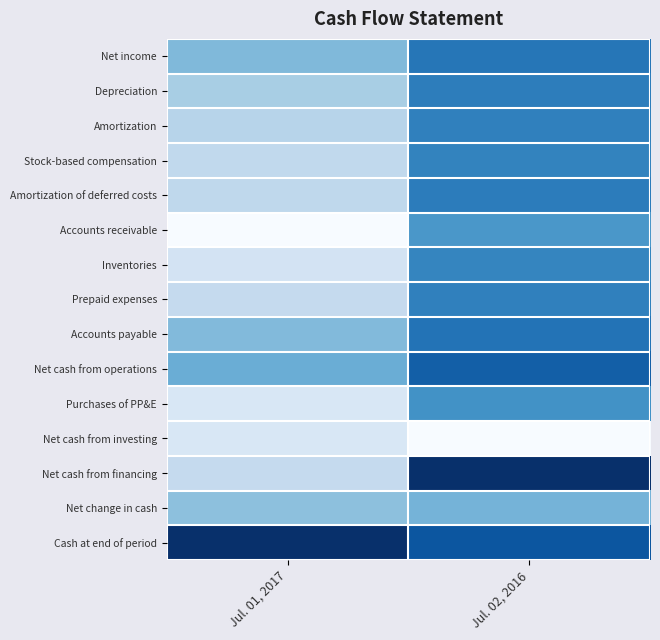

At Jul. 02, 2016, list the series in order from largest to smallest.

Net cash from financing, Cash at end of period, Net cash from operations, Accounts payable, Net income, Amortization of deferred costs, Depreciation, Prepaid expenses, Amortization, Stock-based compensation, Inventories, Purchases of PP&E, Accounts receivable, Net change in cash, Net cash from investing